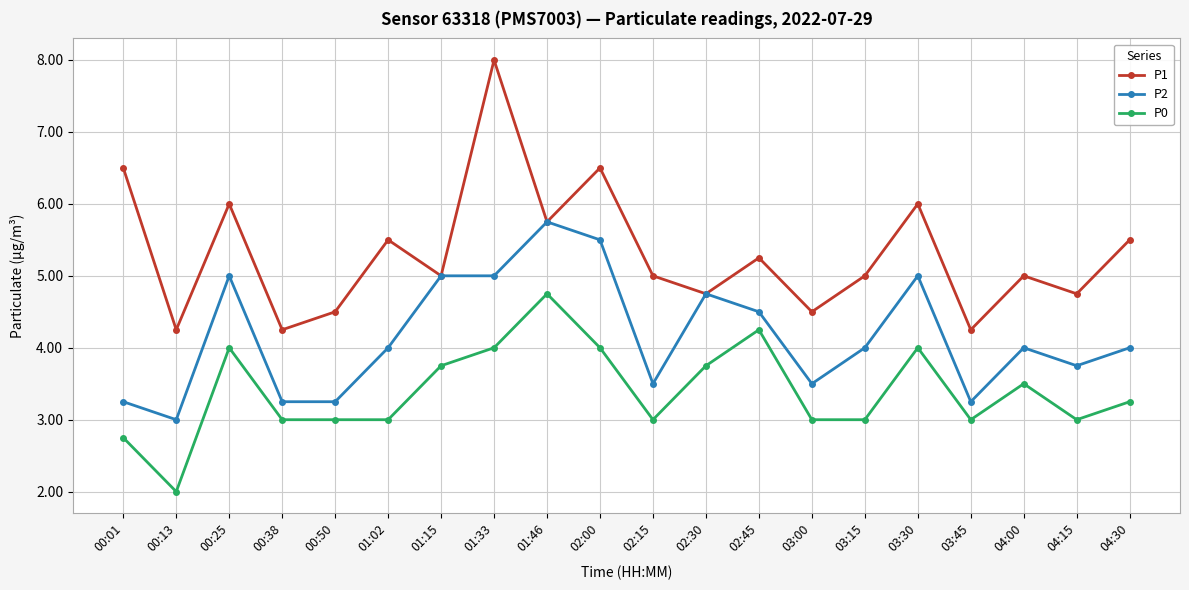

True or false: P0 and P1 cross at least once.

False